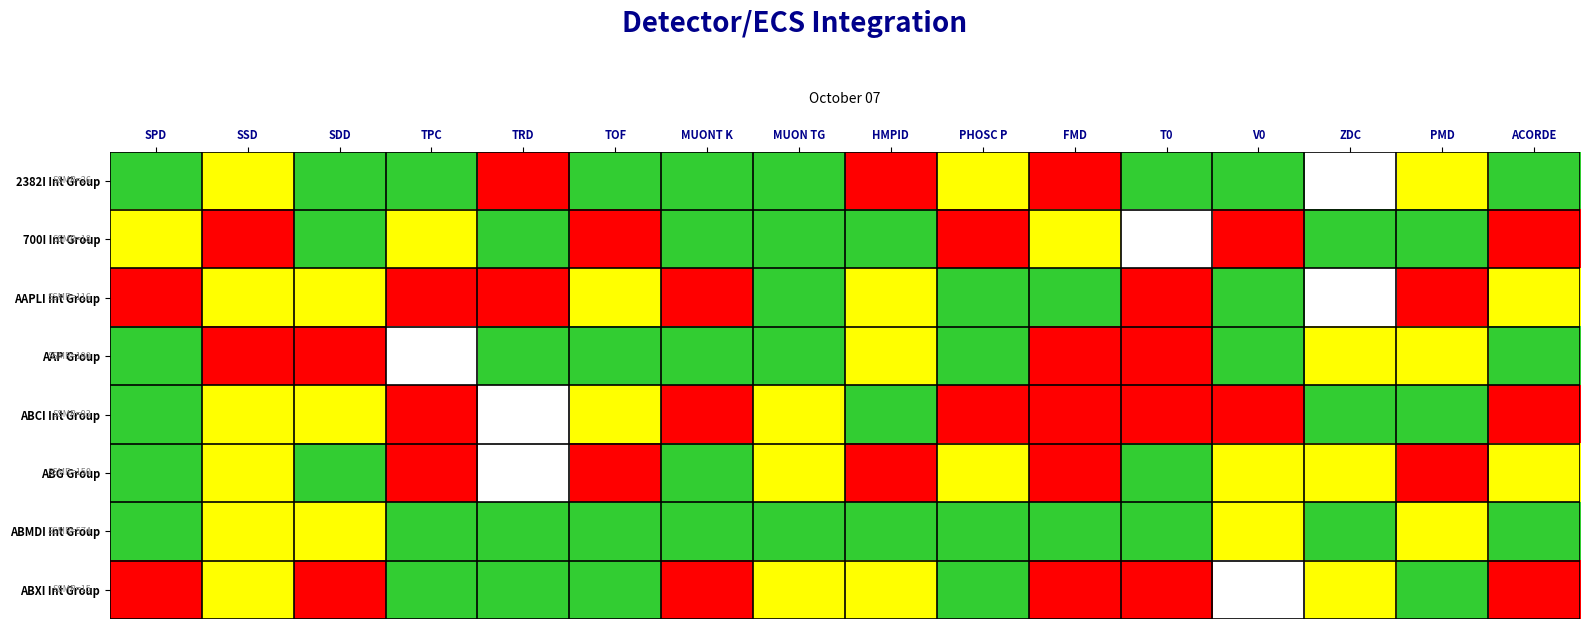

Reading left to right, transcribe all the data shown in this chart.

2382I Int Group: SPD=3	SSD=2	SDD=3	TPC=3	TRD=1	TOF=3	MUONT K=3	MUON TG=3	HMPID=1	PHOSC P=2	FMD=1	T0=3	V0=3	ZDC=0	PMD=2	ACORDE=3
700I Int Group: SPD=2	SSD=1	SDD=3	TPC=2	TRD=3	TOF=1	MUONT K=3	MUON TG=3	HMPID=3	PHOSC P=1	FMD=2	T0=0	V0=1	ZDC=3	PMD=3	ACORDE=1
AAPLI Int Group: SPD=1	SSD=2	SDD=2	TPC=1	TRD=1	TOF=2	MUONT K=1	MUON TG=3	HMPID=2	PHOSC P=3	FMD=3	T0=1	V0=3	ZDC=0	PMD=1	ACORDE=2
AAP Group: SPD=3	SSD=1	SDD=1	TPC=0	TRD=3	TOF=3	MUONT K=3	MUON TG=3	HMPID=2	PHOSC P=3	FMD=1	T0=1	V0=3	ZDC=2	PMD=2	ACORDE=3
ABCI Int Group: SPD=3	SSD=2	SDD=2	TPC=1	TRD=0	TOF=2	MUONT K=1	MUON TG=2	HMPID=3	PHOSC P=1	FMD=1	T0=1	V0=1	ZDC=3	PMD=3	ACORDE=1
ABG Group: SPD=3	SSD=2	SDD=3	TPC=1	TRD=0	TOF=1	MUONT K=3	MUON TG=2	HMPID=1	PHOSC P=2	FMD=1	T0=3	V0=2	ZDC=2	PMD=1	ACORDE=2
ABMDI Int Group: SPD=3	SSD=2	SDD=2	TPC=3	TRD=3	TOF=3	MUONT K=3	MUON TG=3	HMPID=3	PHOSC P=3	FMD=3	T0=3	V0=2	ZDC=3	PMD=2	ACORDE=3
ABXI Int Group: SPD=1	SSD=2	SDD=1	TPC=3	TRD=3	TOF=3	MUONT K=1	MUON TG=2	HMPID=2	PHOSC P=3	FMD=1	T0=1	V0=0	ZDC=2	PMD=3	ACORDE=1